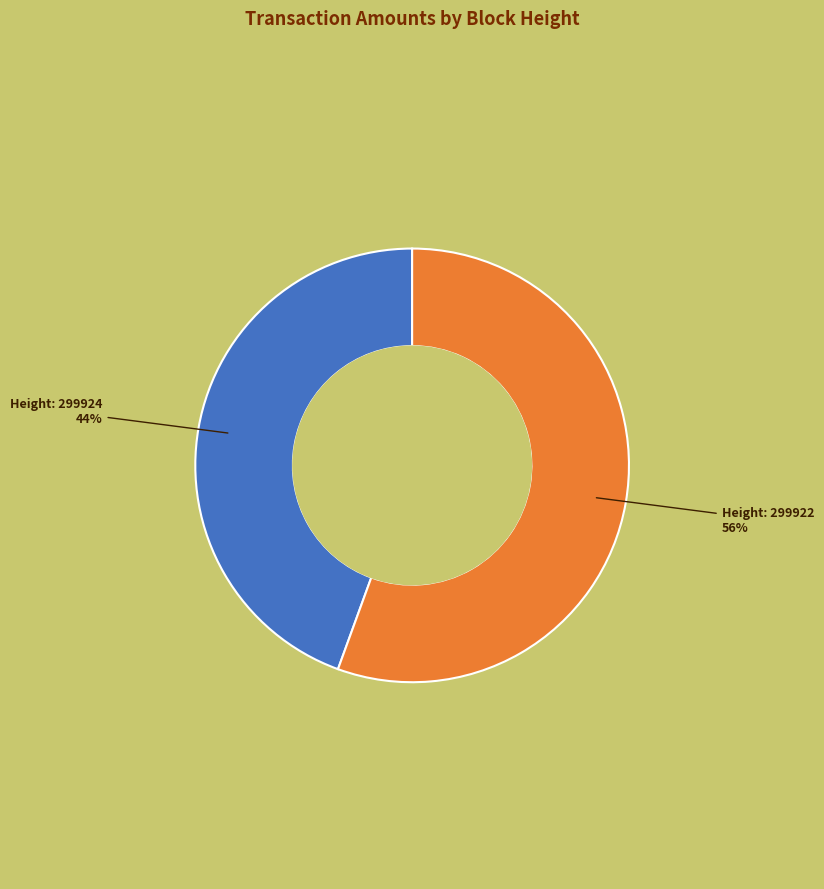

Is there a majority slice in this chart?

Yes